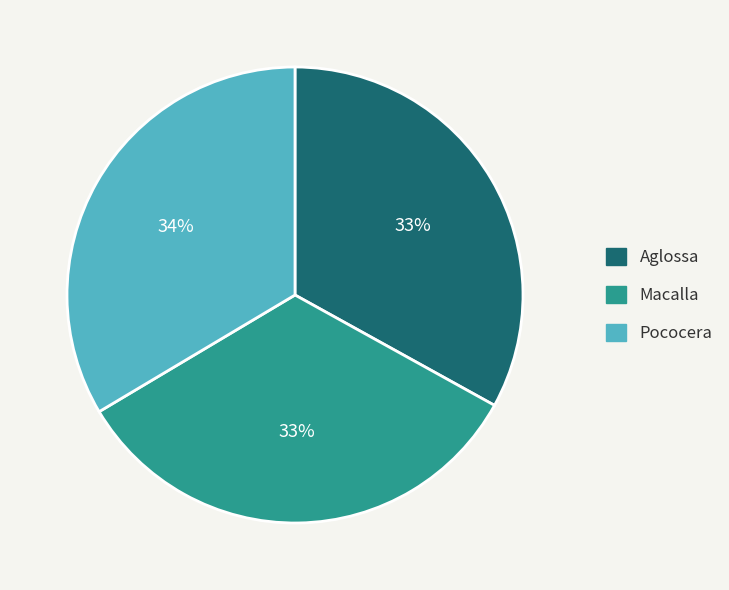

Do Macalla and Aglossa together represent more than half of the pie?

Yes